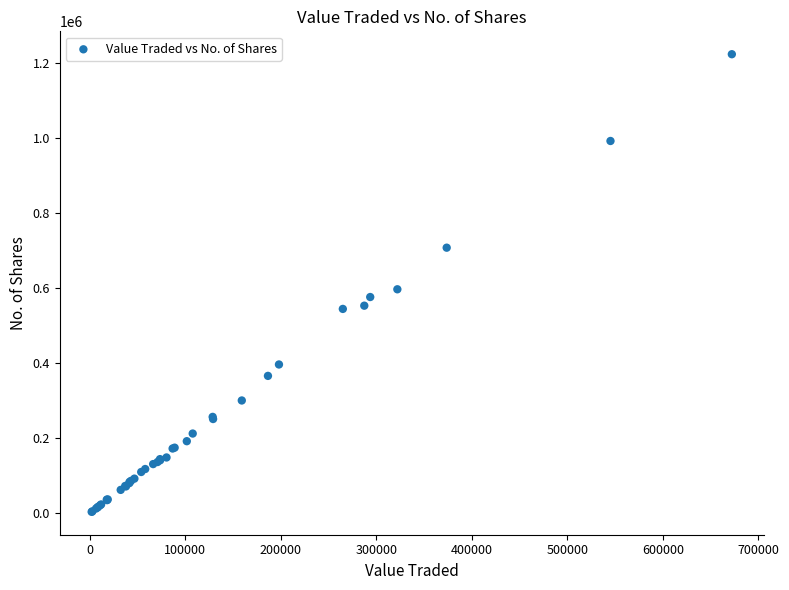

What Y value in the scatter plot is closest to 612828?

596170